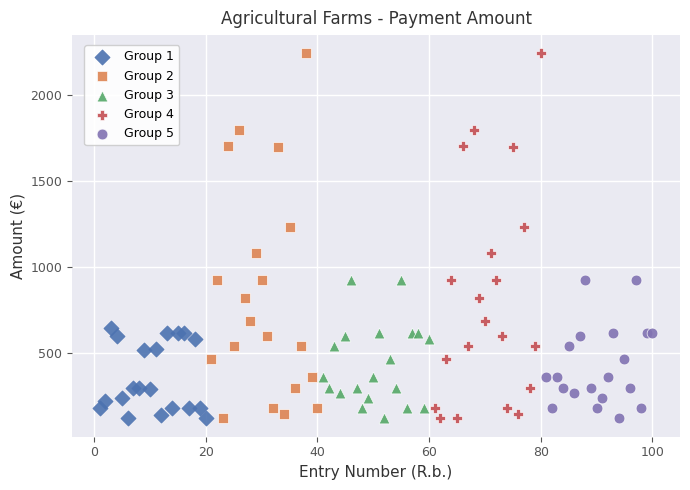

What are all the series names shown in the legend?

Group 1, Group 2, Group 3, Group 4, Group 5